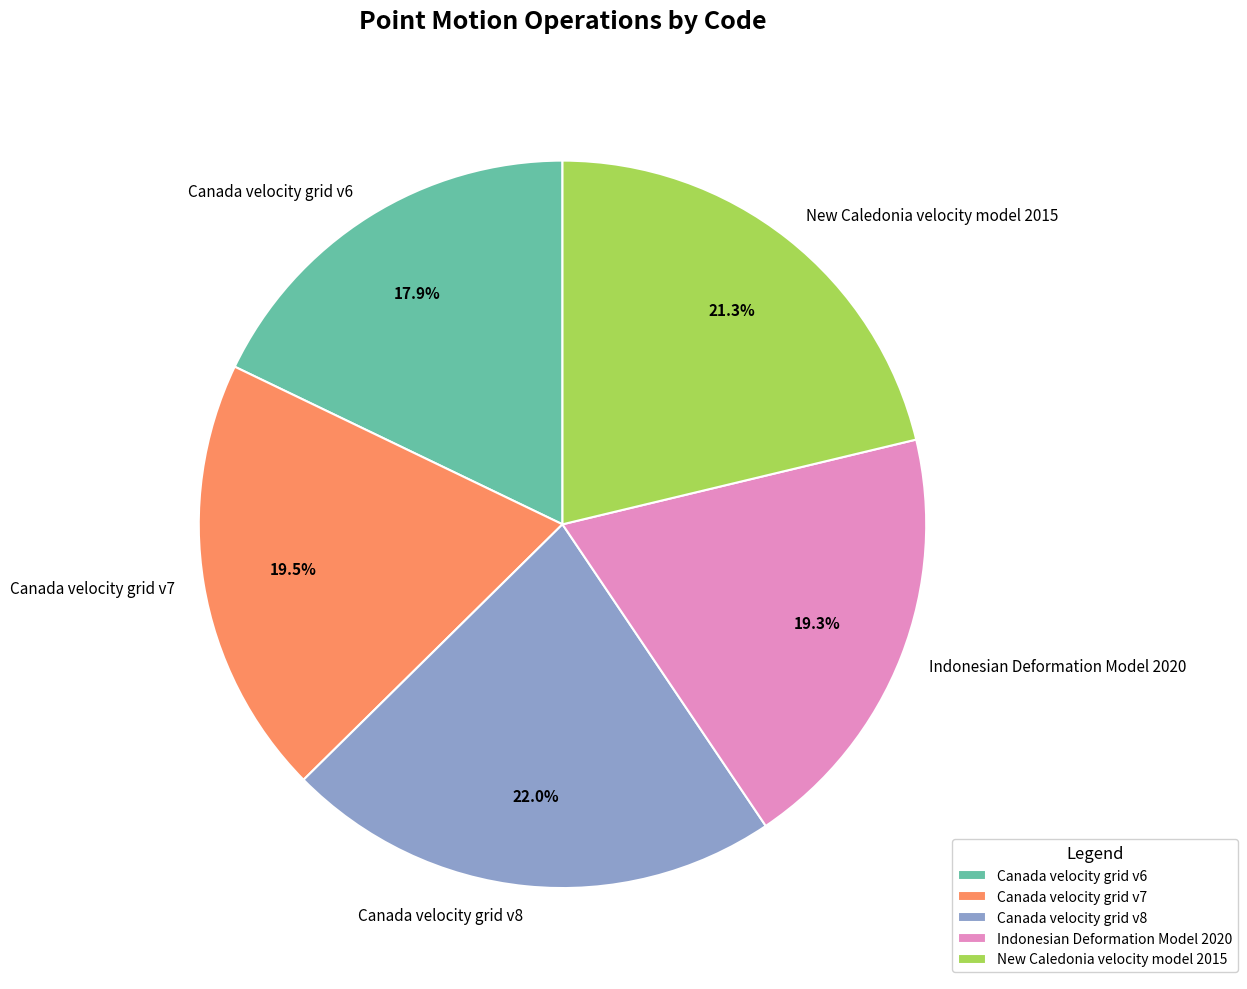

What is the largest slice in the pie chart?

Canada velocity grid v8